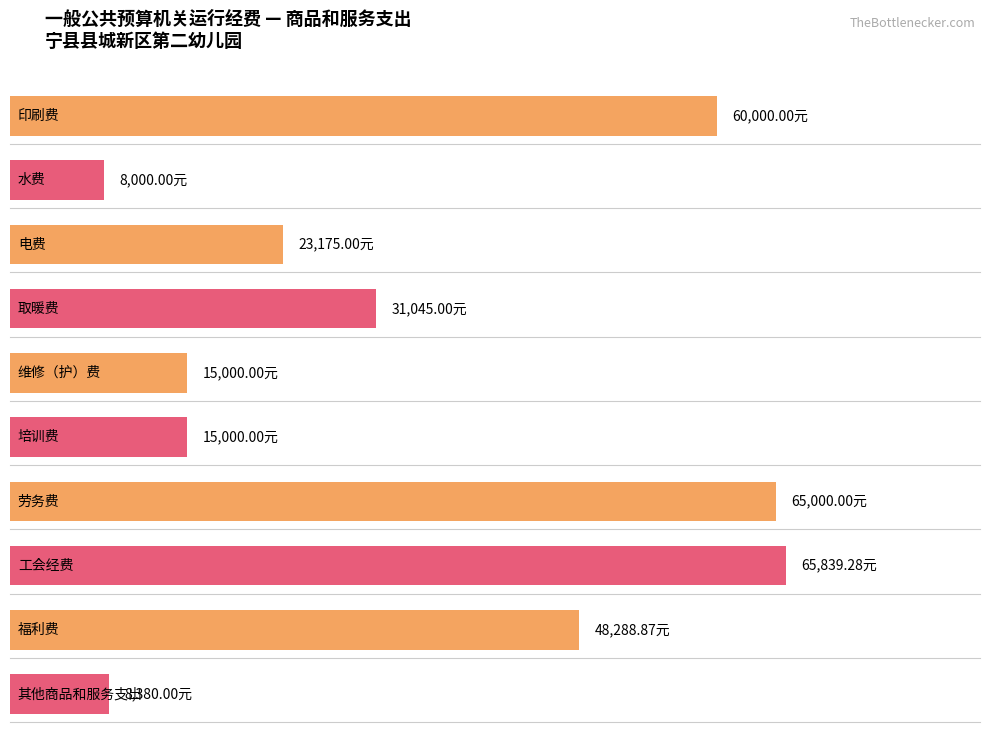

What is the label of the 6th bar from the right?

维修（护）费